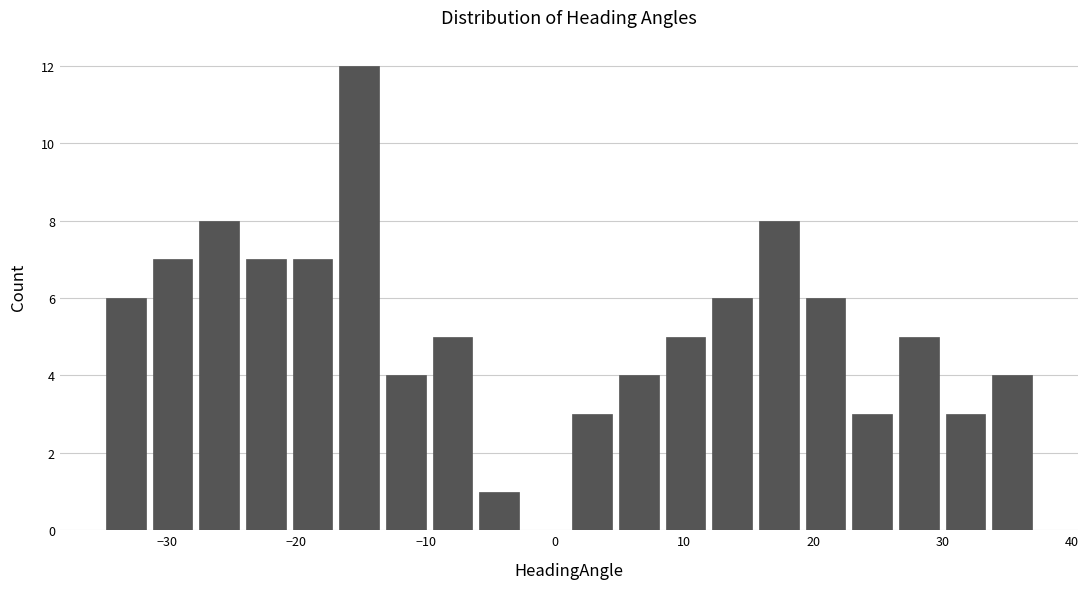

Around what value on the x-axis is the tallest bar? Give the approximate position of its centre, as read against the axis.

-15